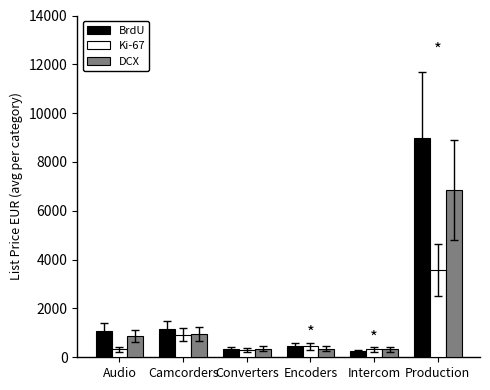

What is the difference between the maximum and minimum values in the Ki-67 series?

3270